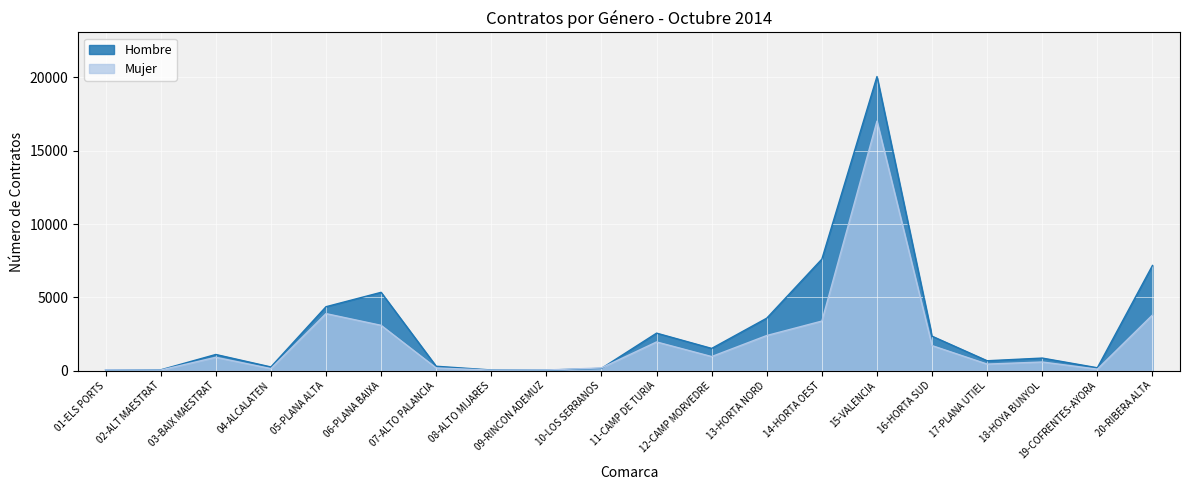

How many values in the Hombre series exceed 1097?

9